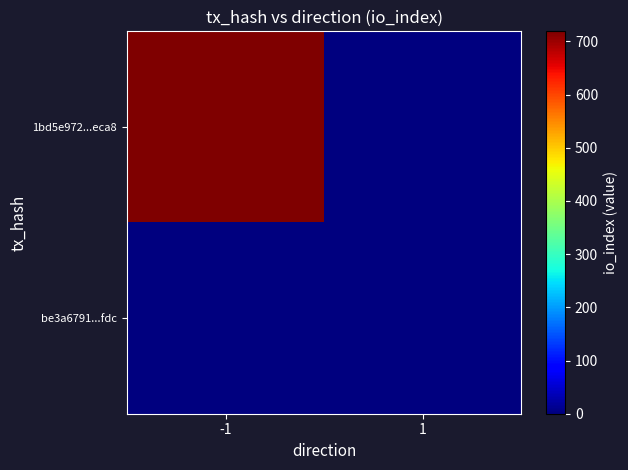

Reading left to right, extract all data points from this chart.

1bd5e972...eca8: -1=719	1=0
be3a6791...fdc: -1=0	1=2